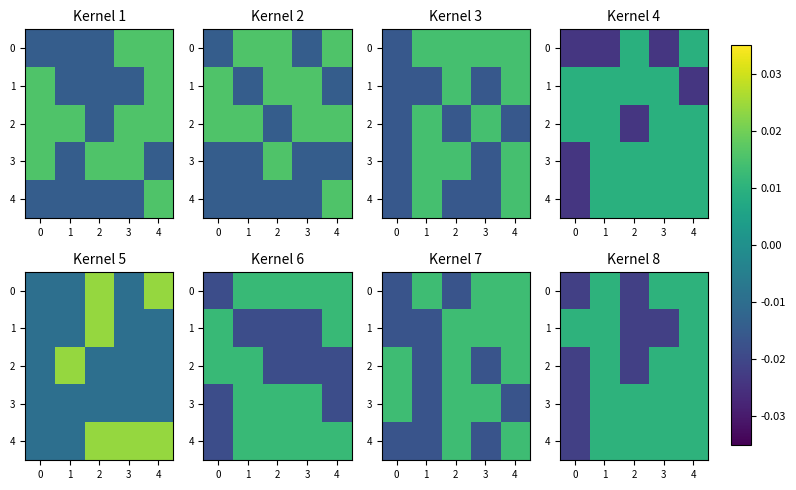

How many values in the 3 series are below 0?

1